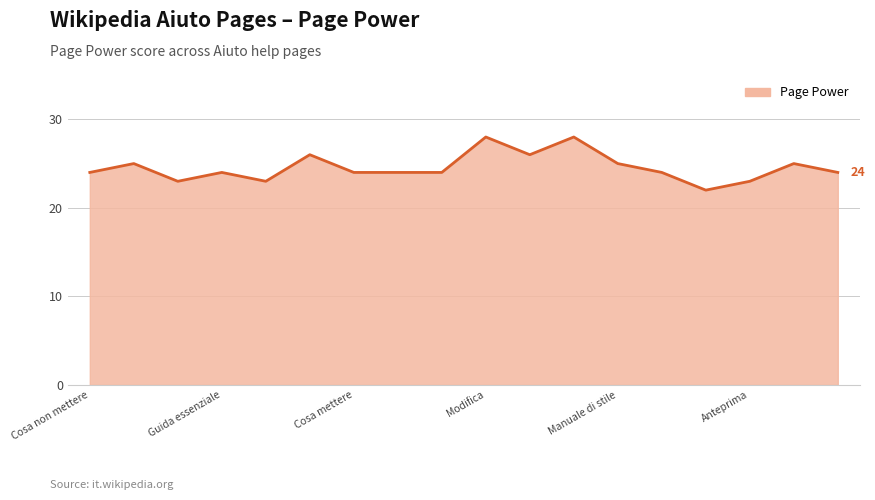

What is the maximum value shown in the chart?

28